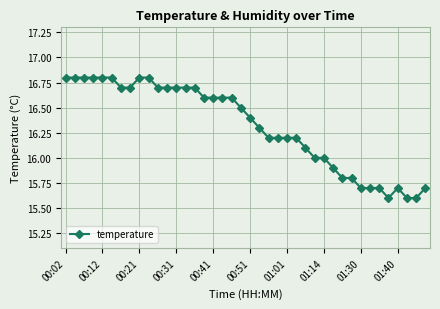

What is the sum of all values?

652.6